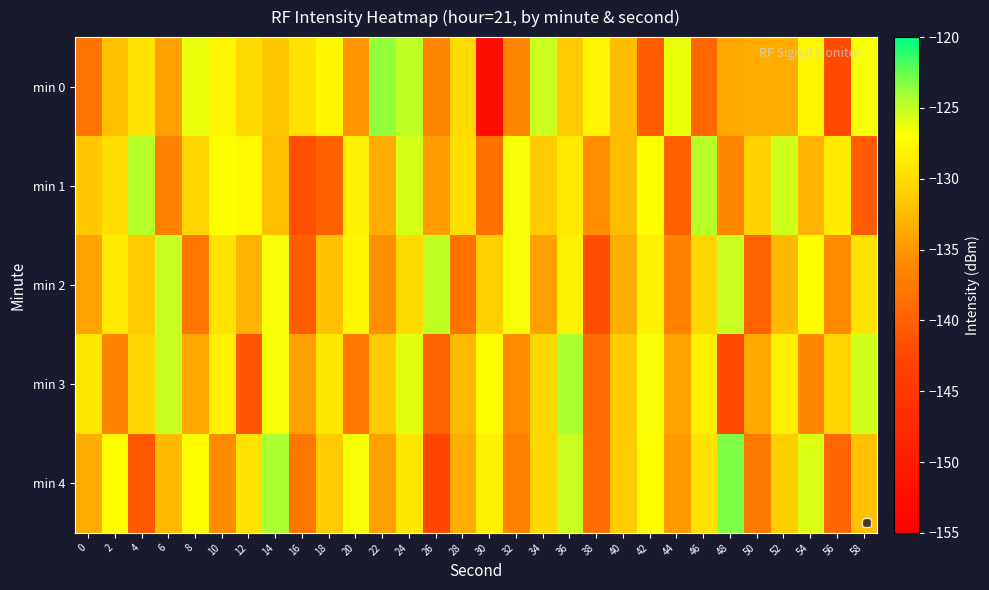

What is the total value across all series at 54?

-649.9